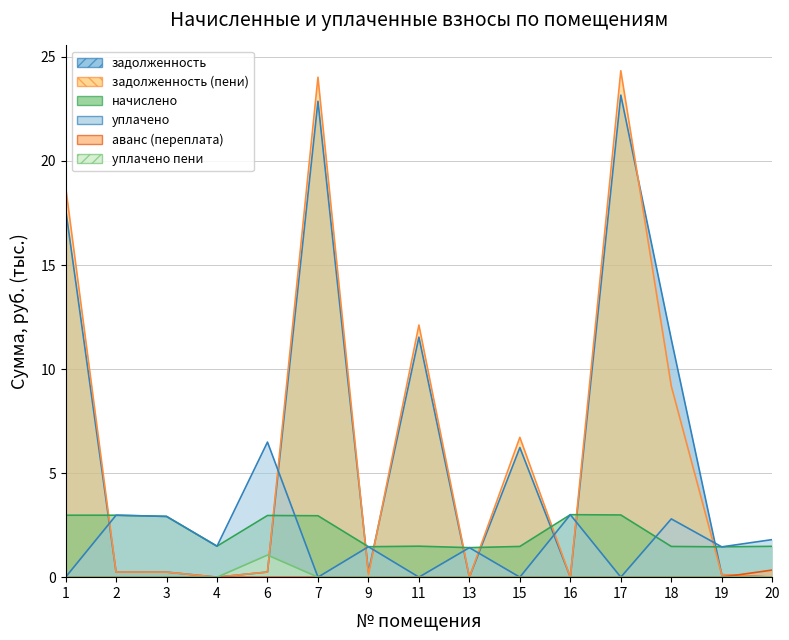

What are all the series names shown in the legend?

задолженность, задолженность (пени), начислено, уплачено пени, уплачено, аванс (переплата)